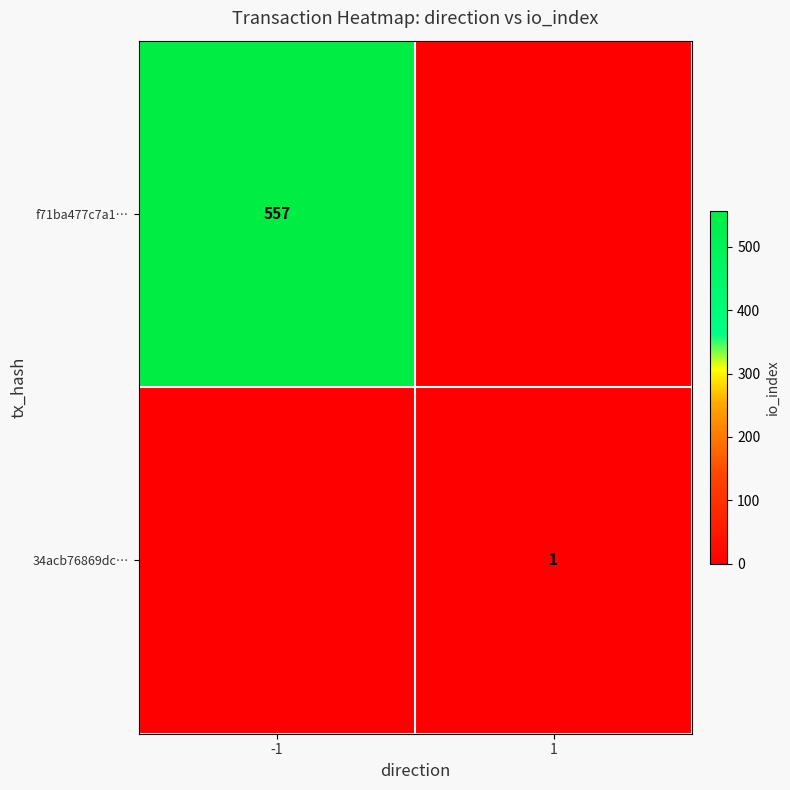

The value of f71ba477c7a1… at -1 is 557. True or false?

True